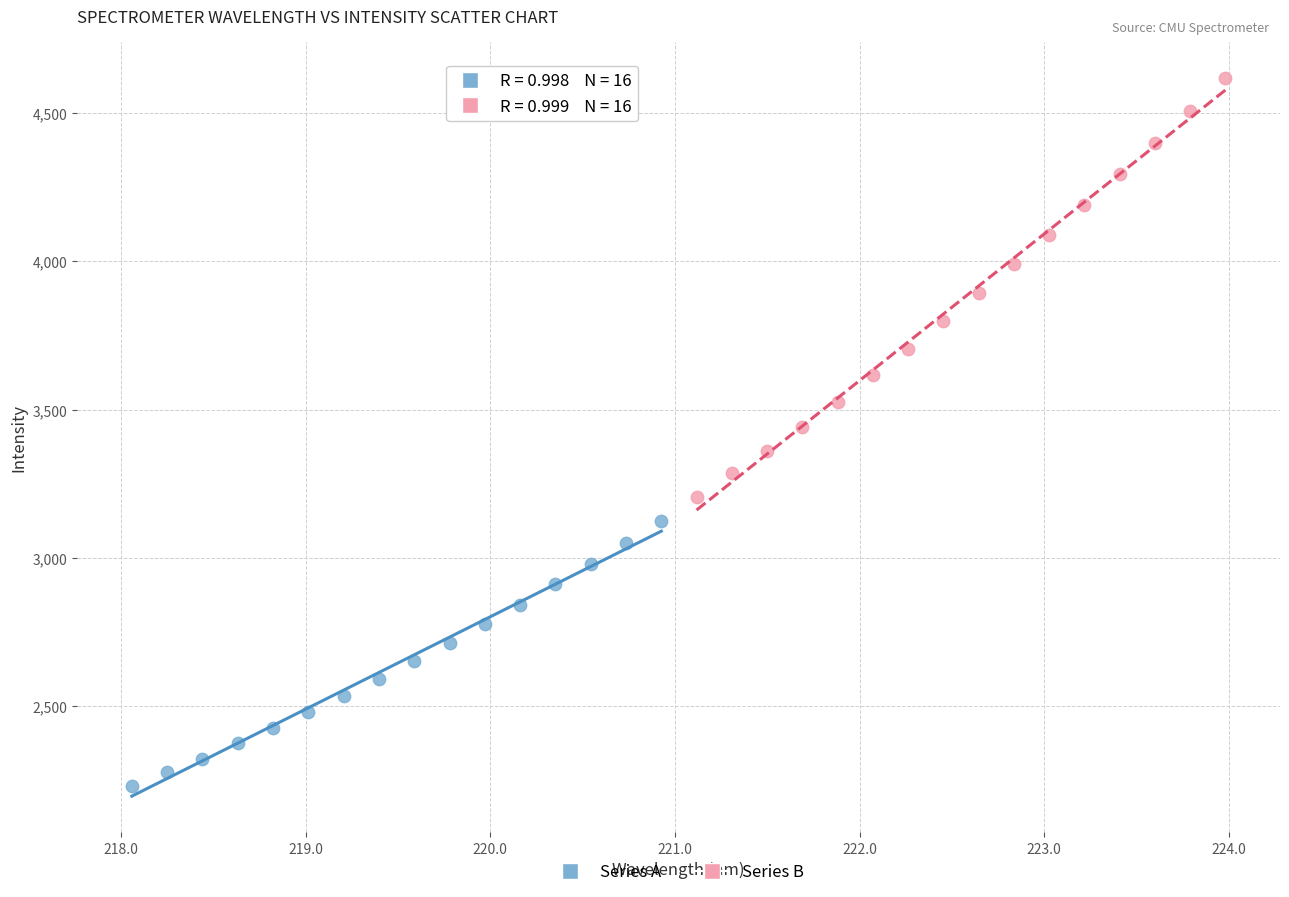

What are all the series names shown in the legend?

Series A, Series B